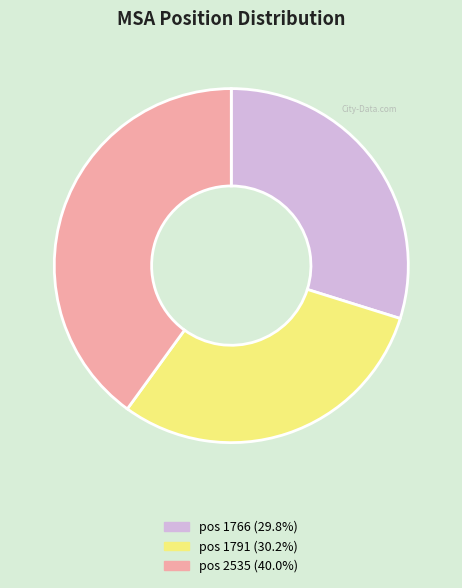

Approximately how many times larger is the value at pos 1791 (30.2%) compared to pos 1766 (29.8%)?

1.0